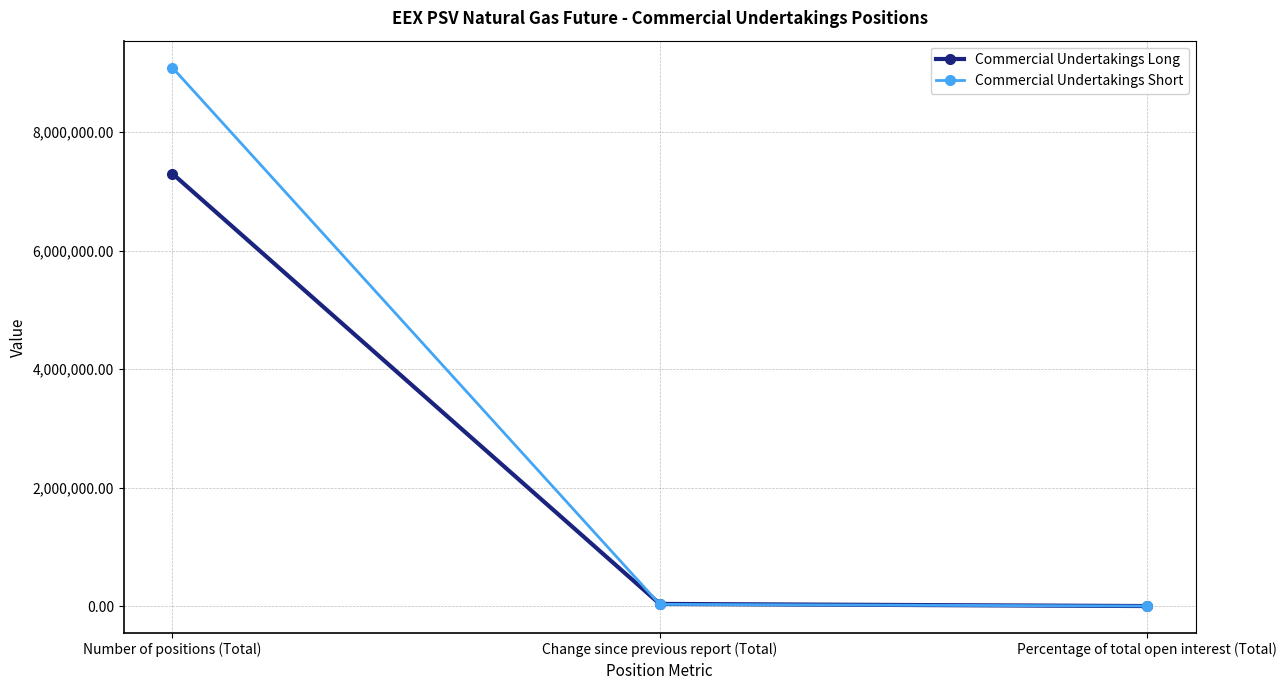

What is the maximum value for Commercial Undertakings Long?

7302408.0